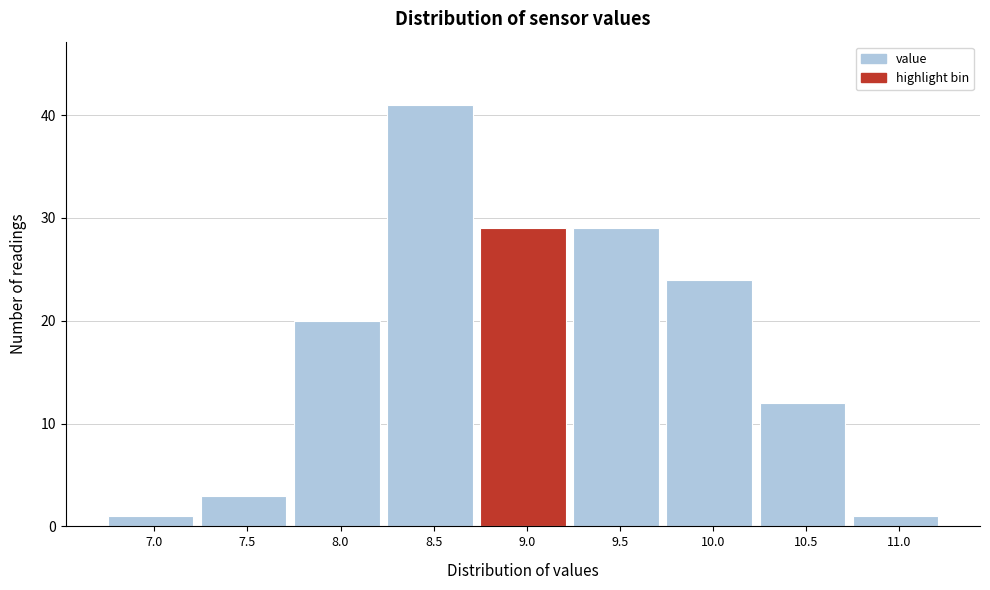

Reading right to left, what are all the values shown in this chart?

11.0=1	10.5=12	10.0=24	9.5=29	9.0=29	8.5=41	8.0=20	7.5=3	7.0=1